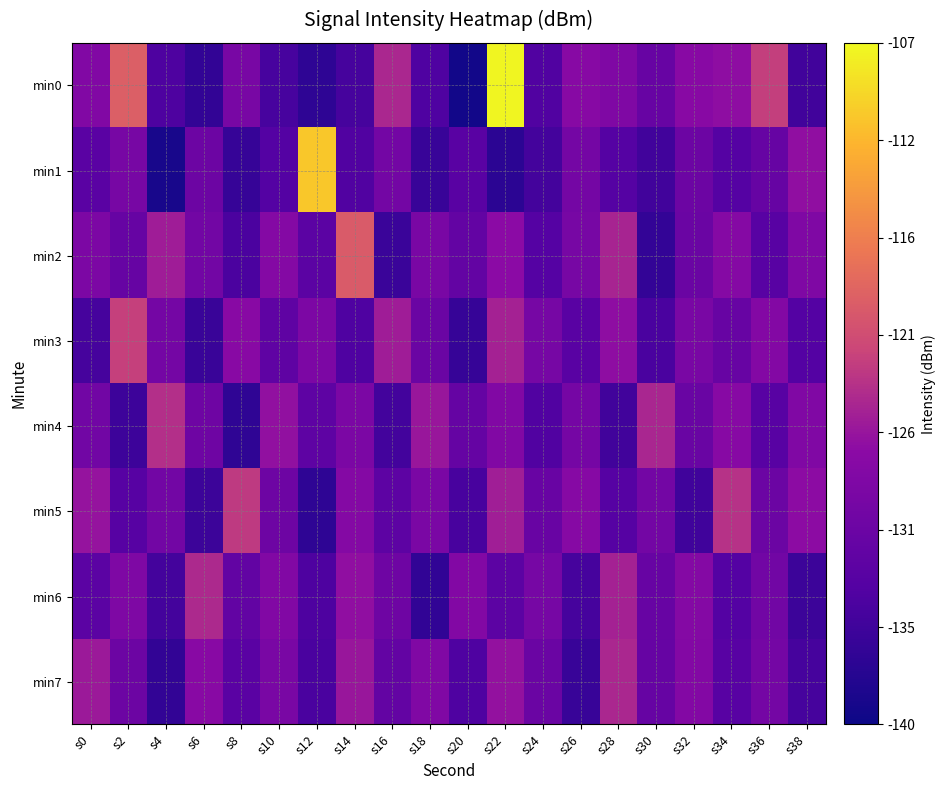

Between s22 and s26, which series saw the biggest shift?

min0